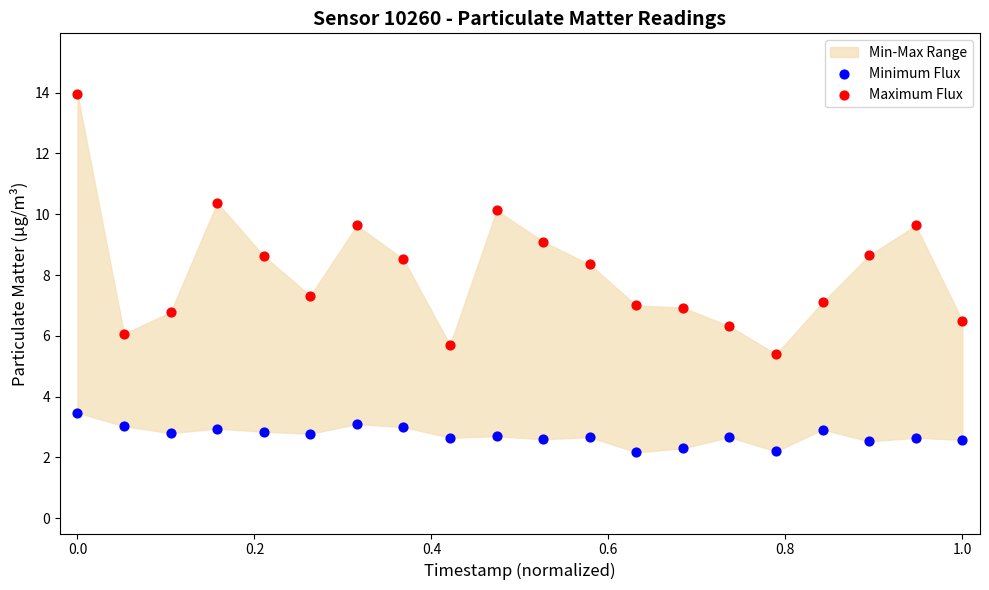

Which series reaches the minimum Y coordinate?

Minimum Flux